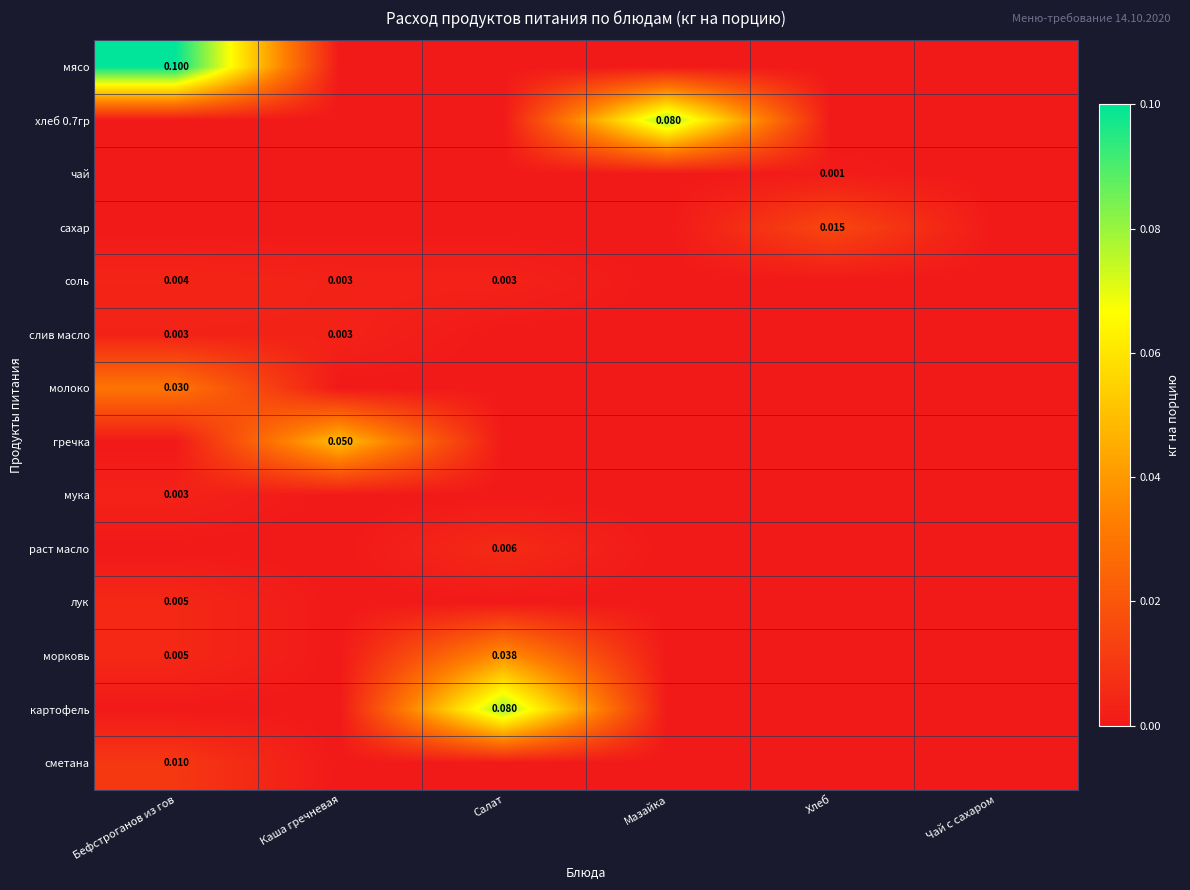

List the labels in order of чай value, smallest first.

Бефстроганов из гов, Каша гречневая, Салат, Мазайка, Чай с сахаром, Хлеб